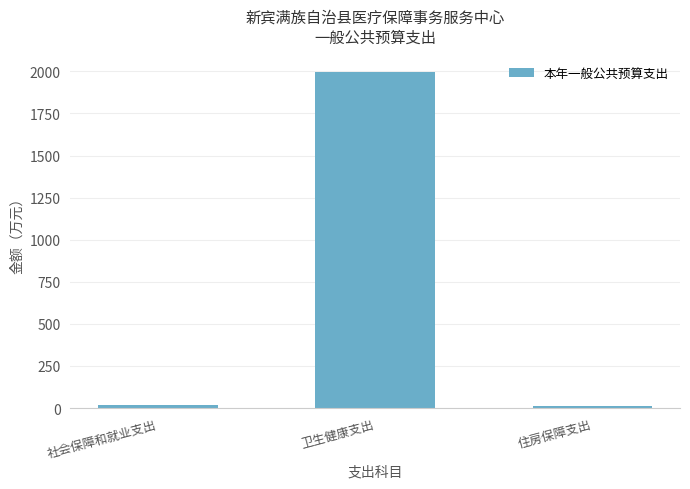

What is the approximate value at 卫生健康支出?

1994.9